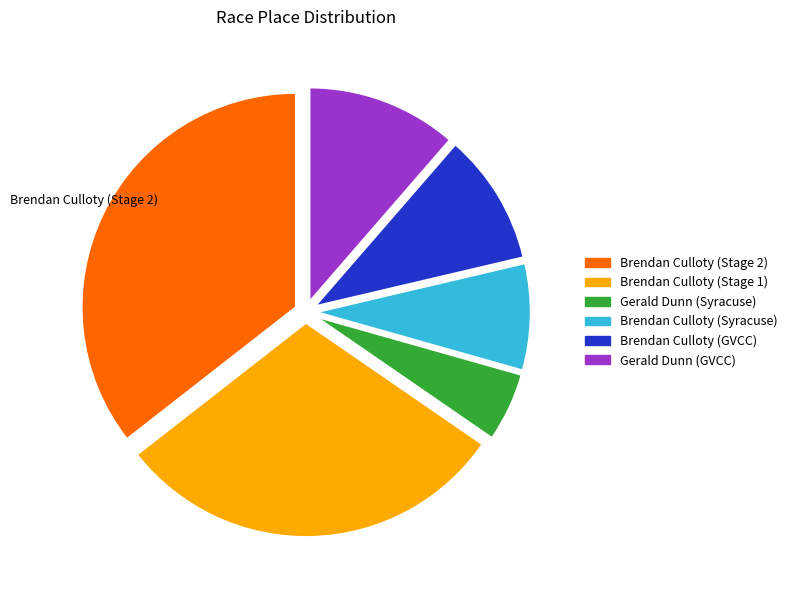

What is the smallest slice in the pie chart?

Gerald Dunn (Syracuse)